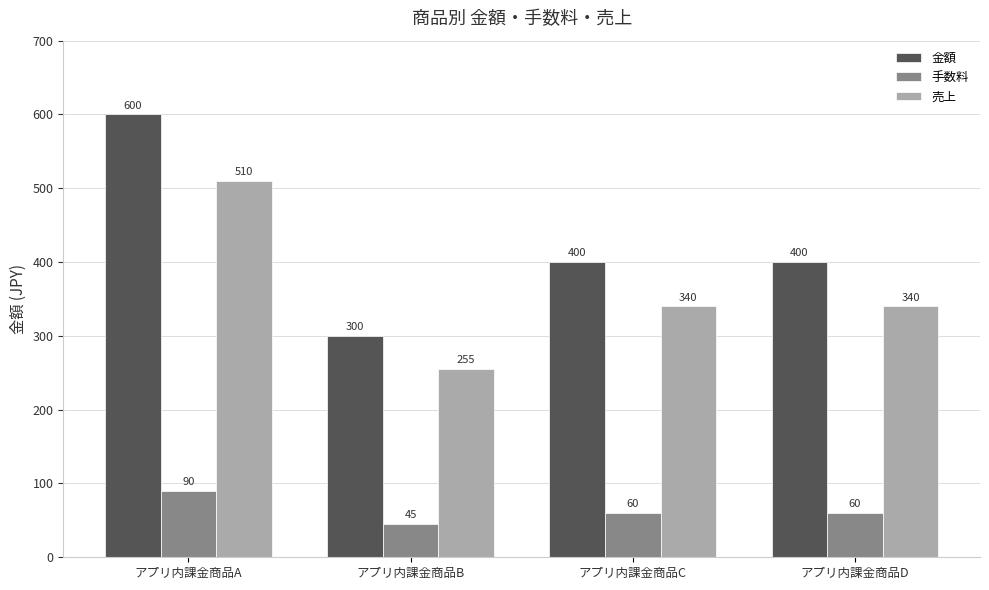

At which category is the sum across all series the highest?

アプリ内課金商品A